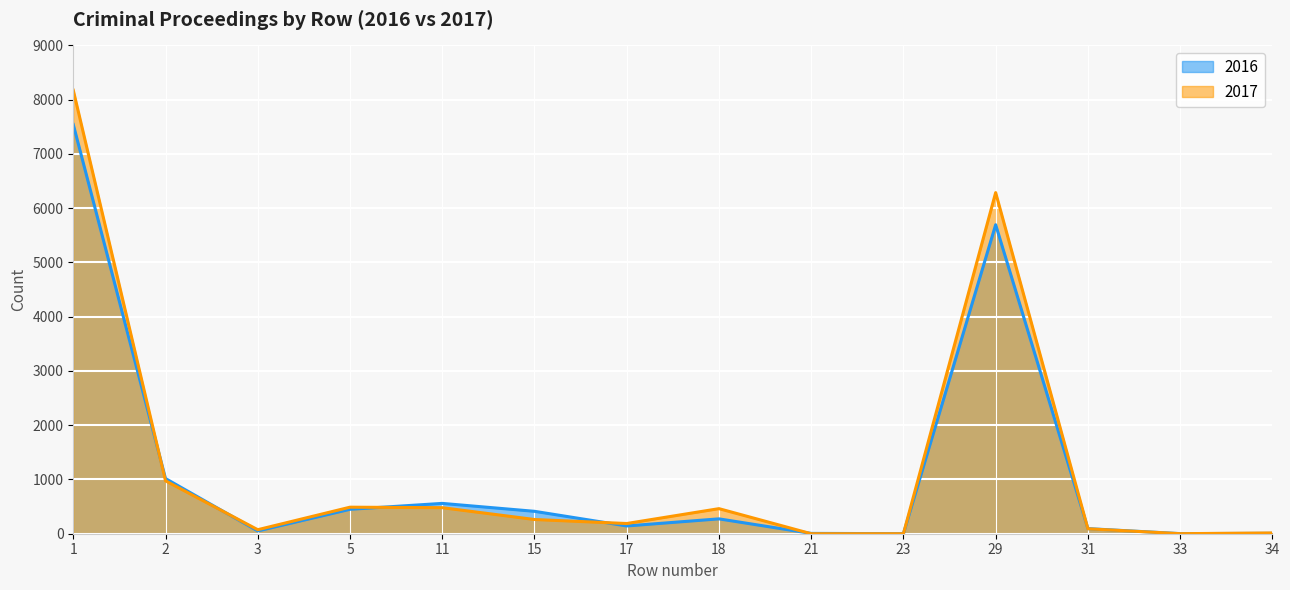

Read the 2017 value at 15, to the nearest 10.

260